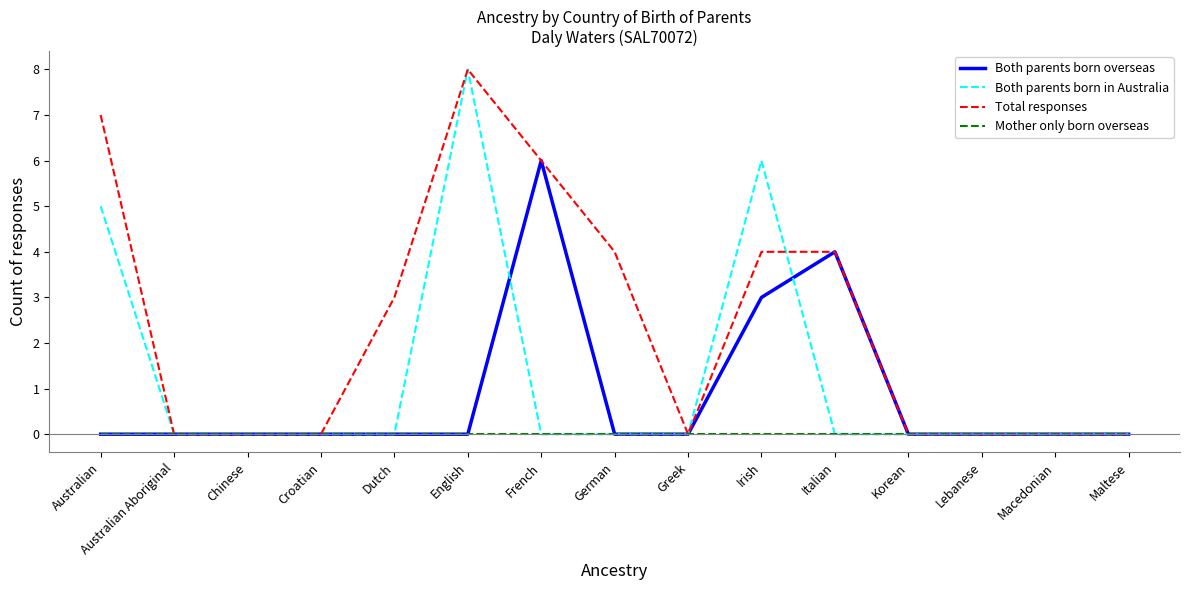

Reading right to left, list all the values displayed in this chart.

Both parents born overseas: 0	0	0	0	4	3	0	0	6	0	0	0	0	0	0
Both parents born in Australia: 0	0	0	0	0	6	0	0	0	8	0	0	0	0	5
Total responses: 0	0	0	0	4	4	0	4	6	8	3	0	0	0	7
Mother only born overseas: 0	0	0	0	0	0	0	0	0	0	0	0	0	0	0